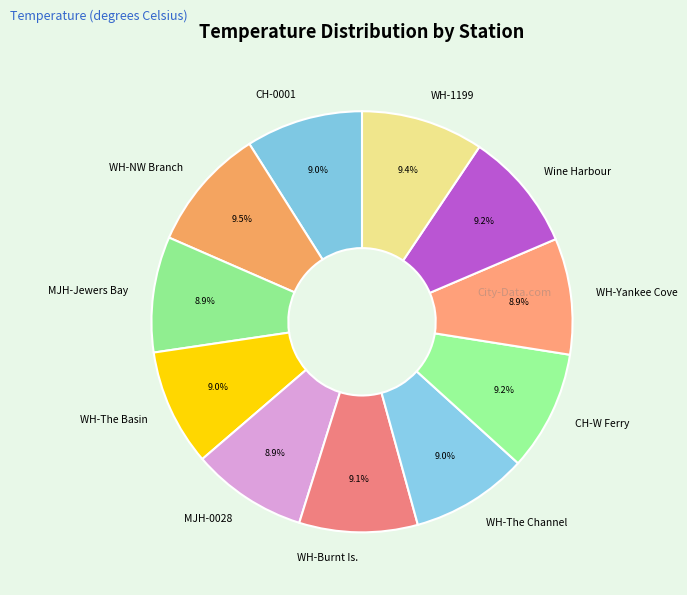

Approximately how many times larger is the value at Wine Harbour compared to MJH-0028?

1.0